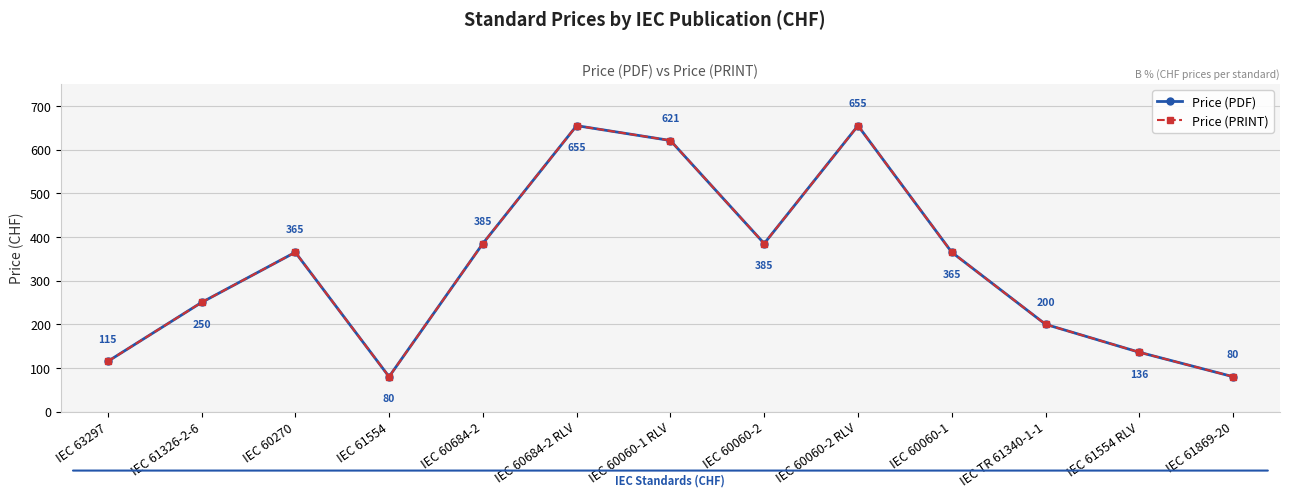

How many lines are shown in the chart?

2